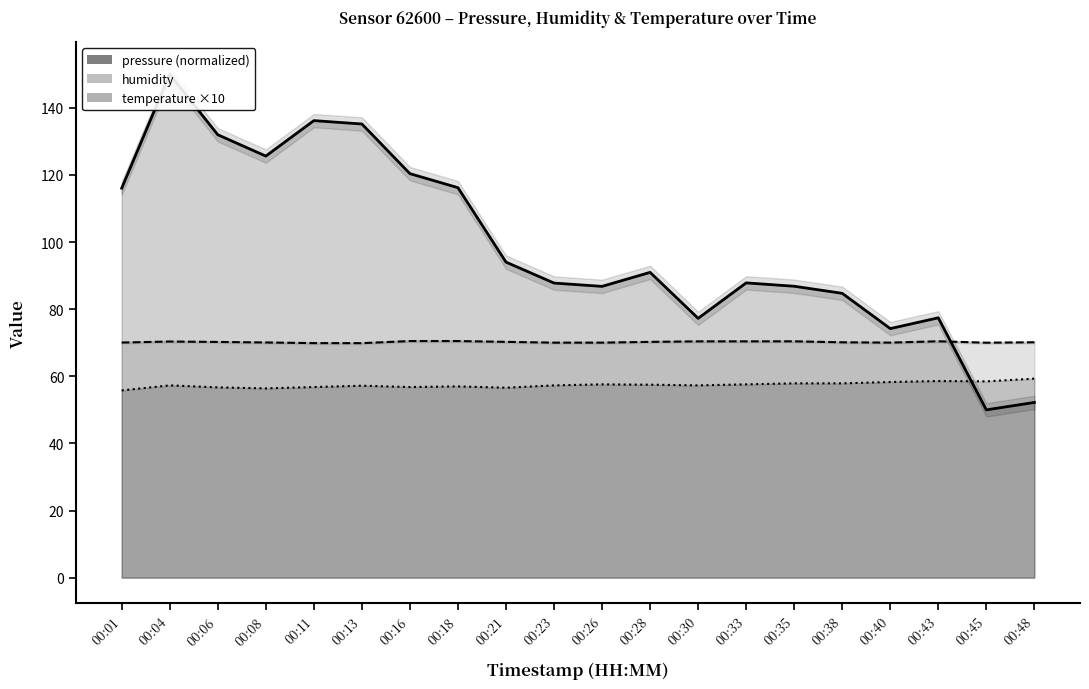

Which series ends up on top after the final intersection of humidity and pressure (normalized)?

humidity